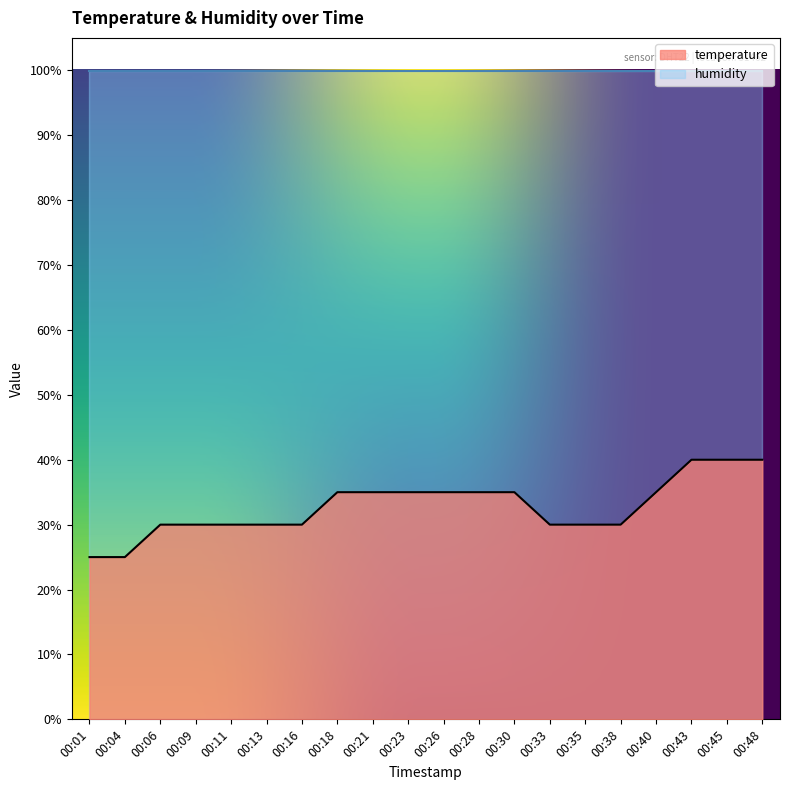

What is the minimum value shown in the chart?

25.0